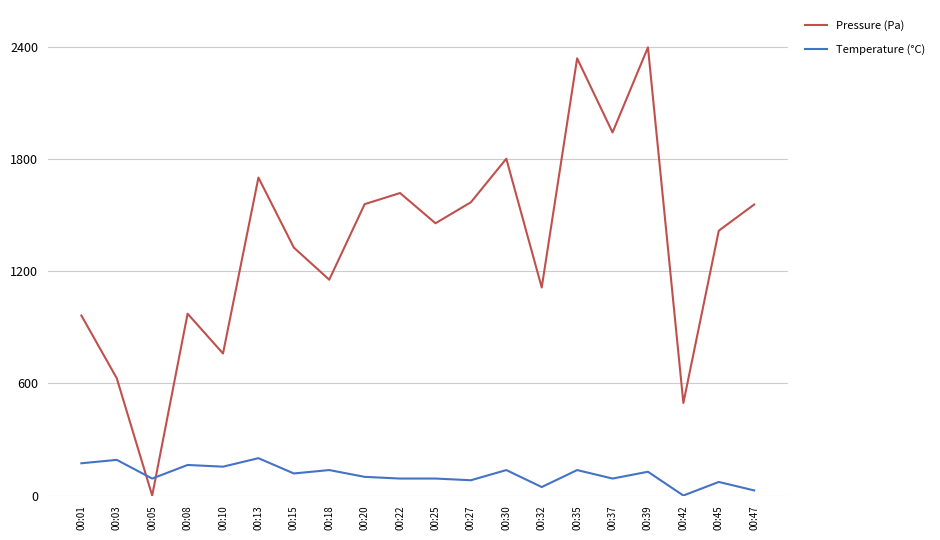

What is the total value across all series at 00:25?

1548.9